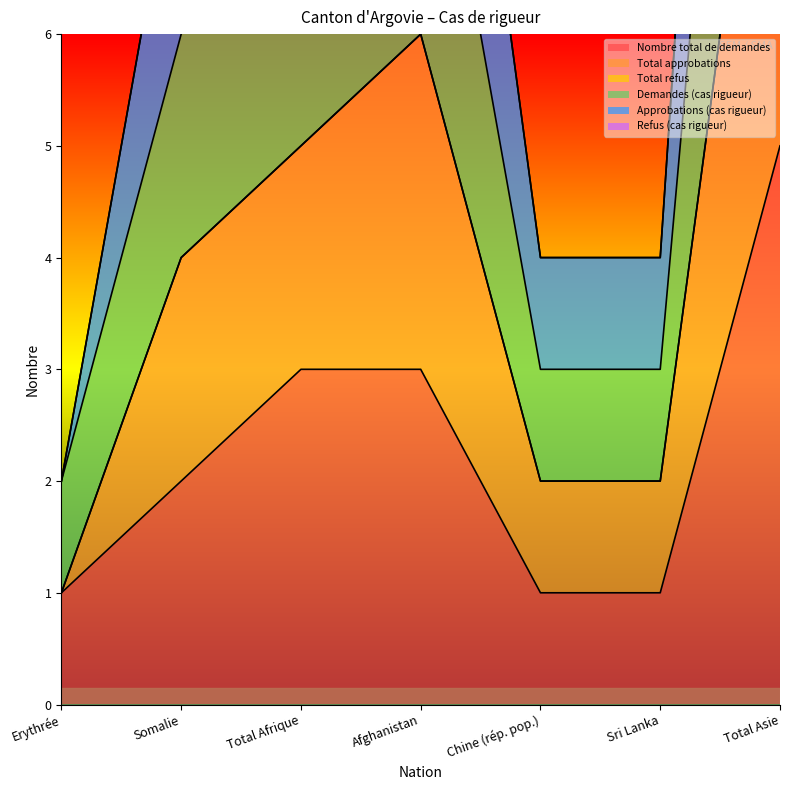

At Afghanistan, list the series in order from largest to smallest.

Demandes (cas rigueur), Total approbations, Approbations (cas rigueur), Nombre total de demandes